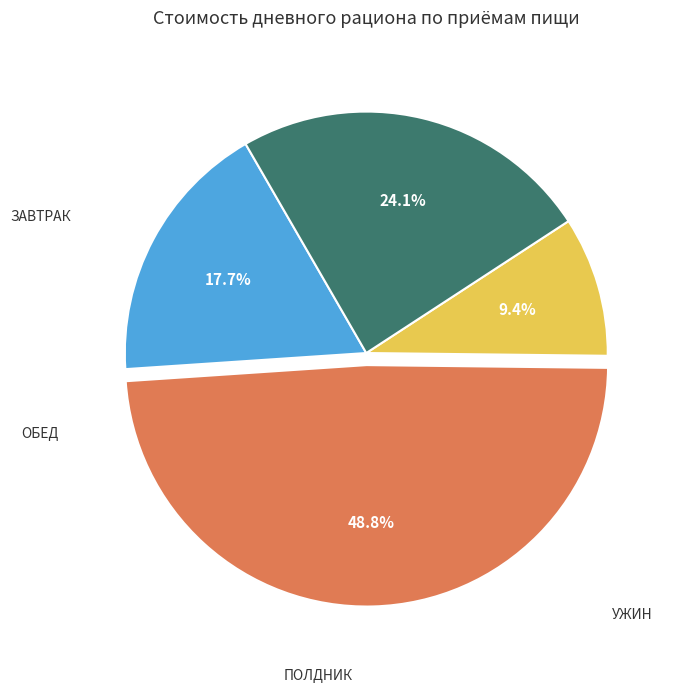

Is there a majority slice in this chart?

No